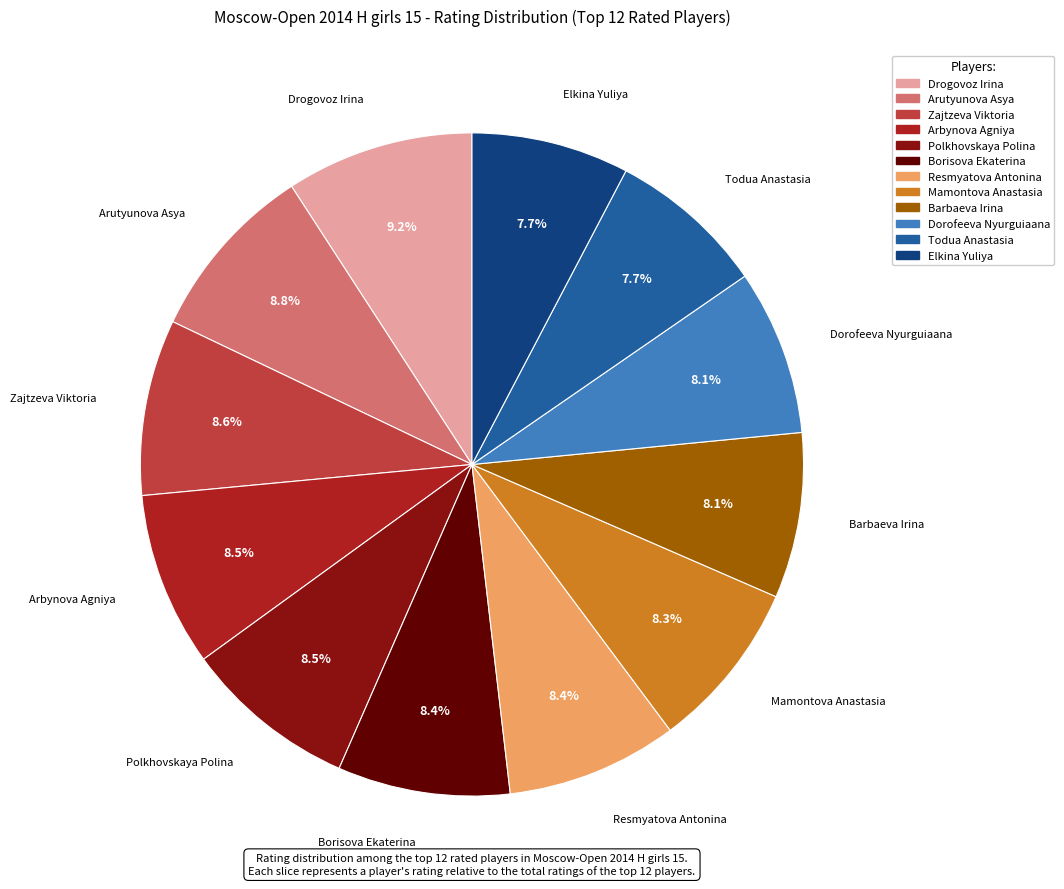

True or false: Borisova Ekaterina accounts for 23% of the total.

False